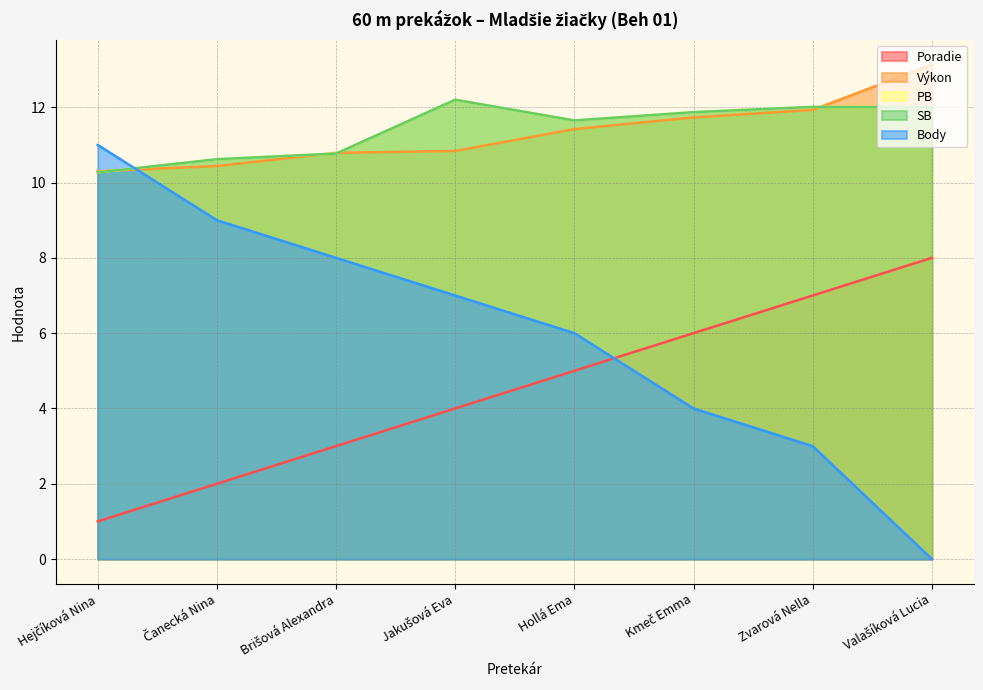

How many data points does each series have?

8